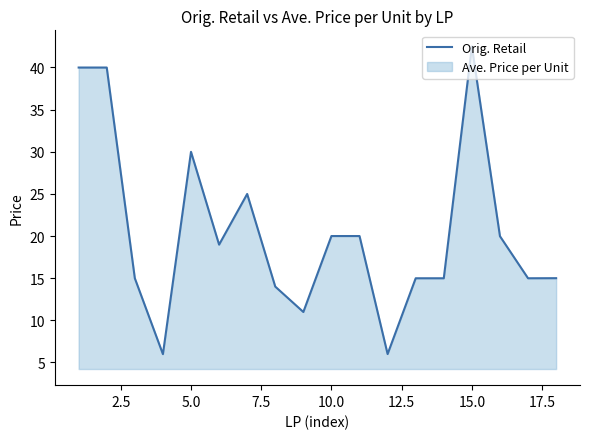

True or false: the data shows 32.0 at 10.0.

False